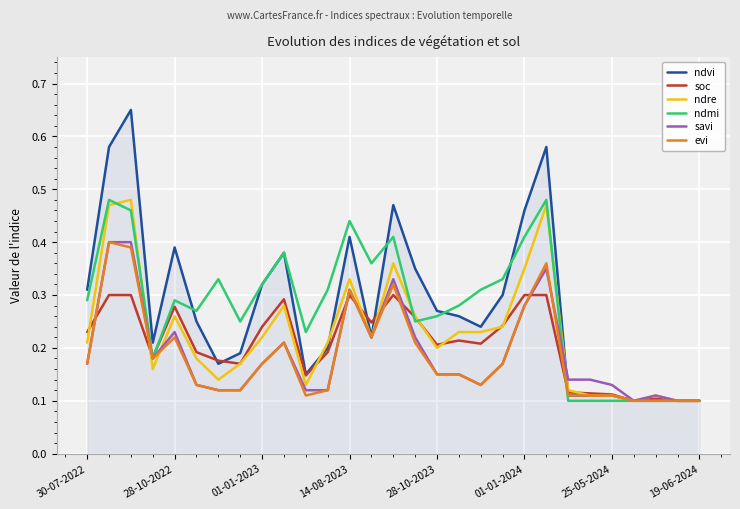

Which series has the widest spread of values?

ndvi